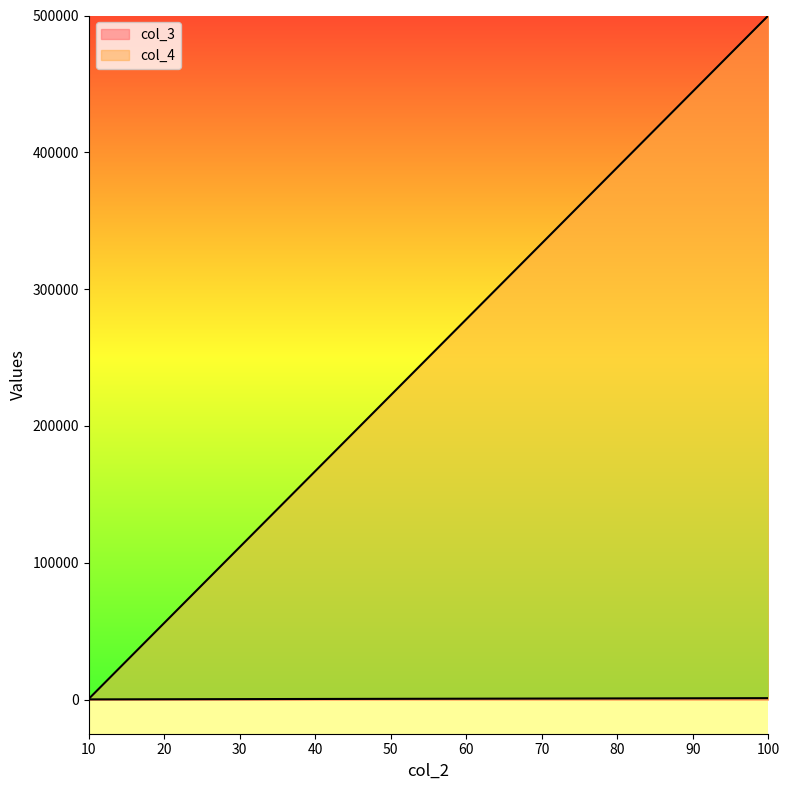

What value does the col_4 series have at 100?

500000